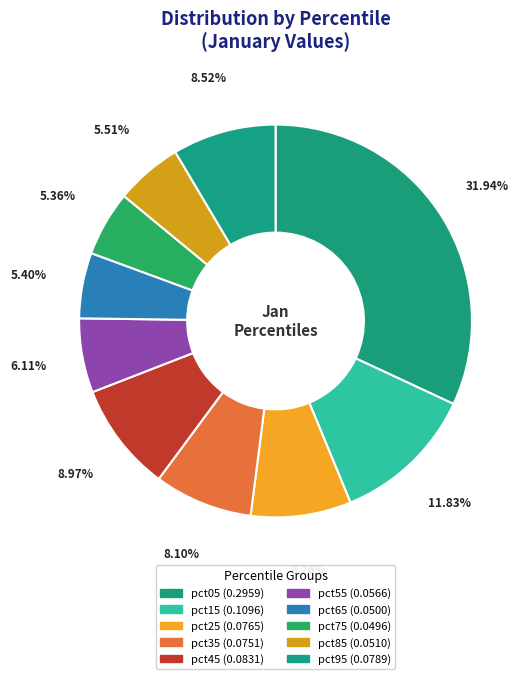

Which category has the biggest portion of the pie?

pct05